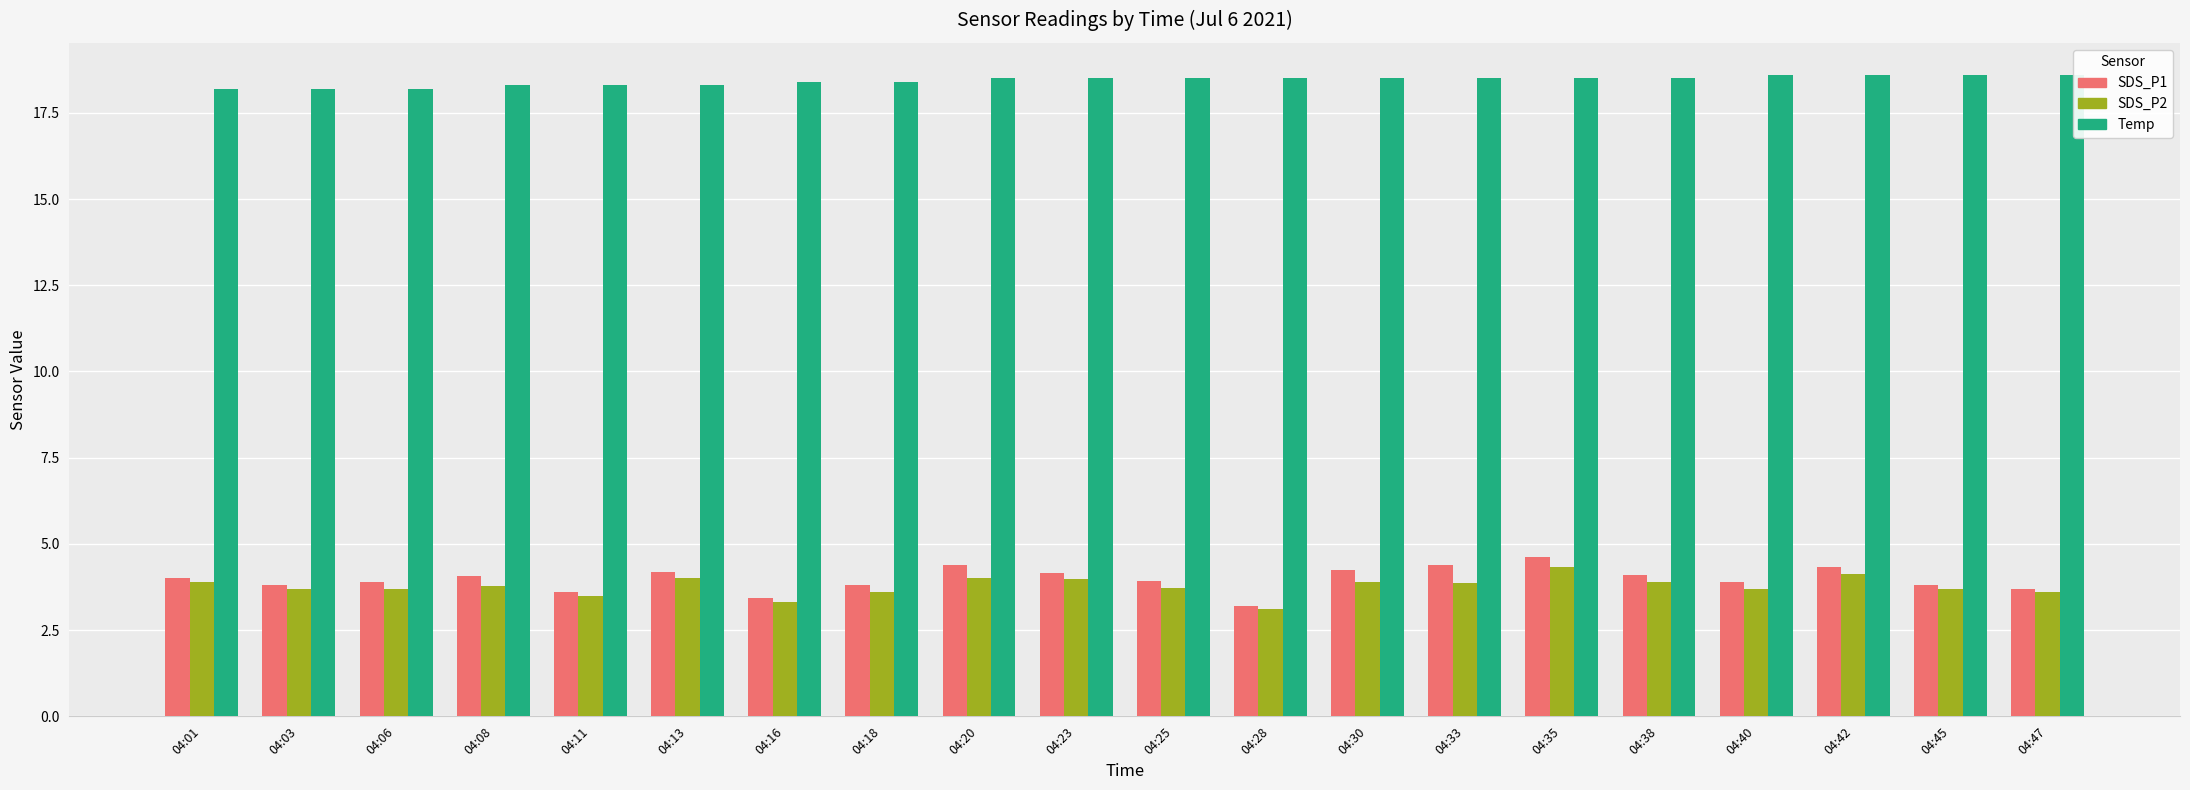

Count the number of categories in the chart.

20